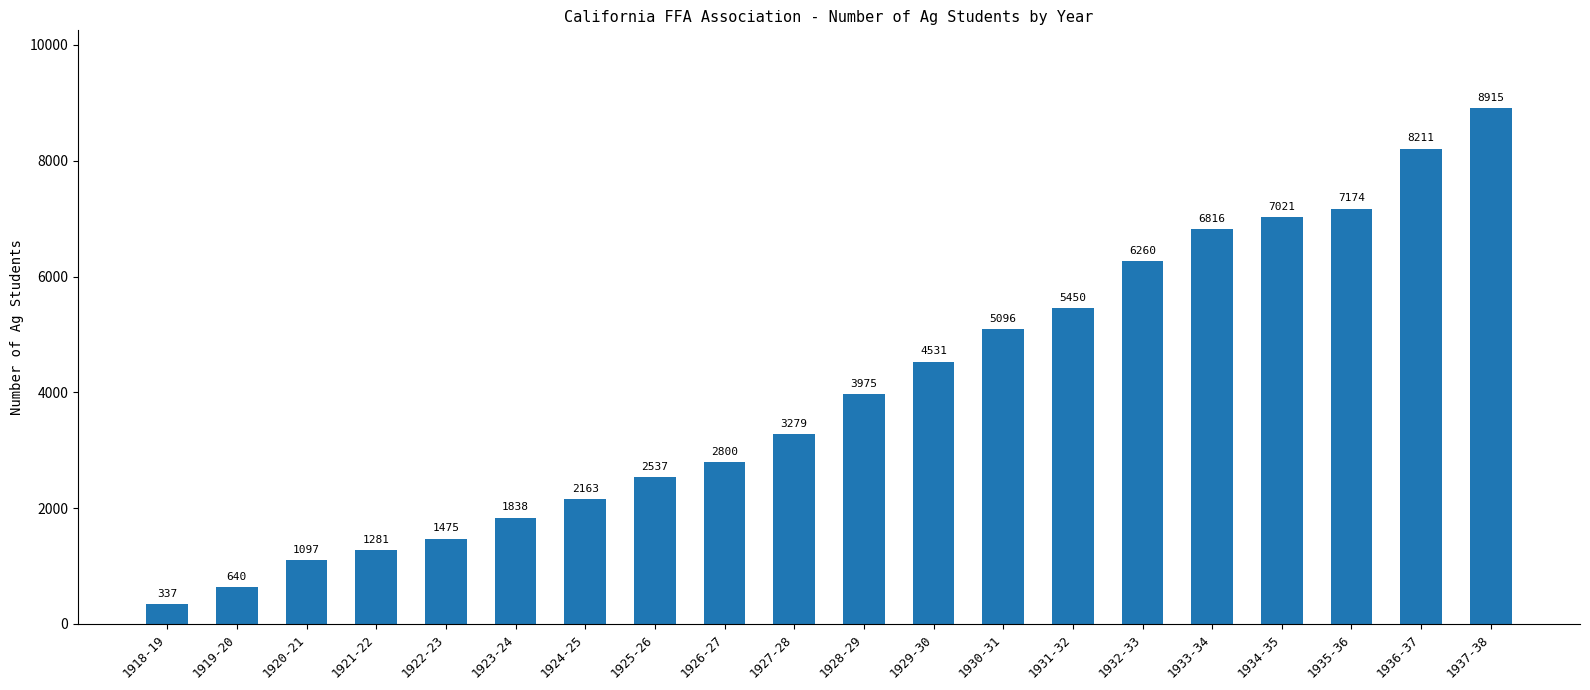

Reading right to left, extract all data points from this chart.

8915	8211	7174	7021	6816	6260	5450	5096	4531	3975	3279	2800	2537	2163	1838	1475	1281	1097	640	337